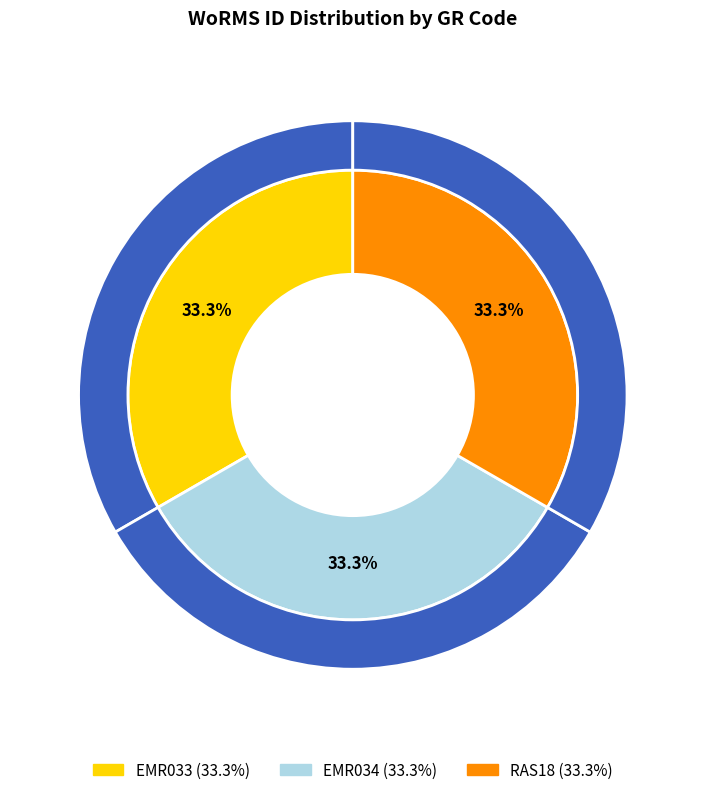

What percentage do EMR034 and EMR033 together represent?

66.7%